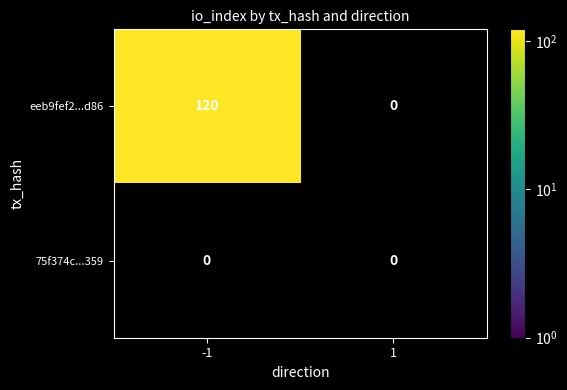

Where is eeb9fef2daca5ea8dba3736137dec2c15db6d86 nearest to the value 60?

-1